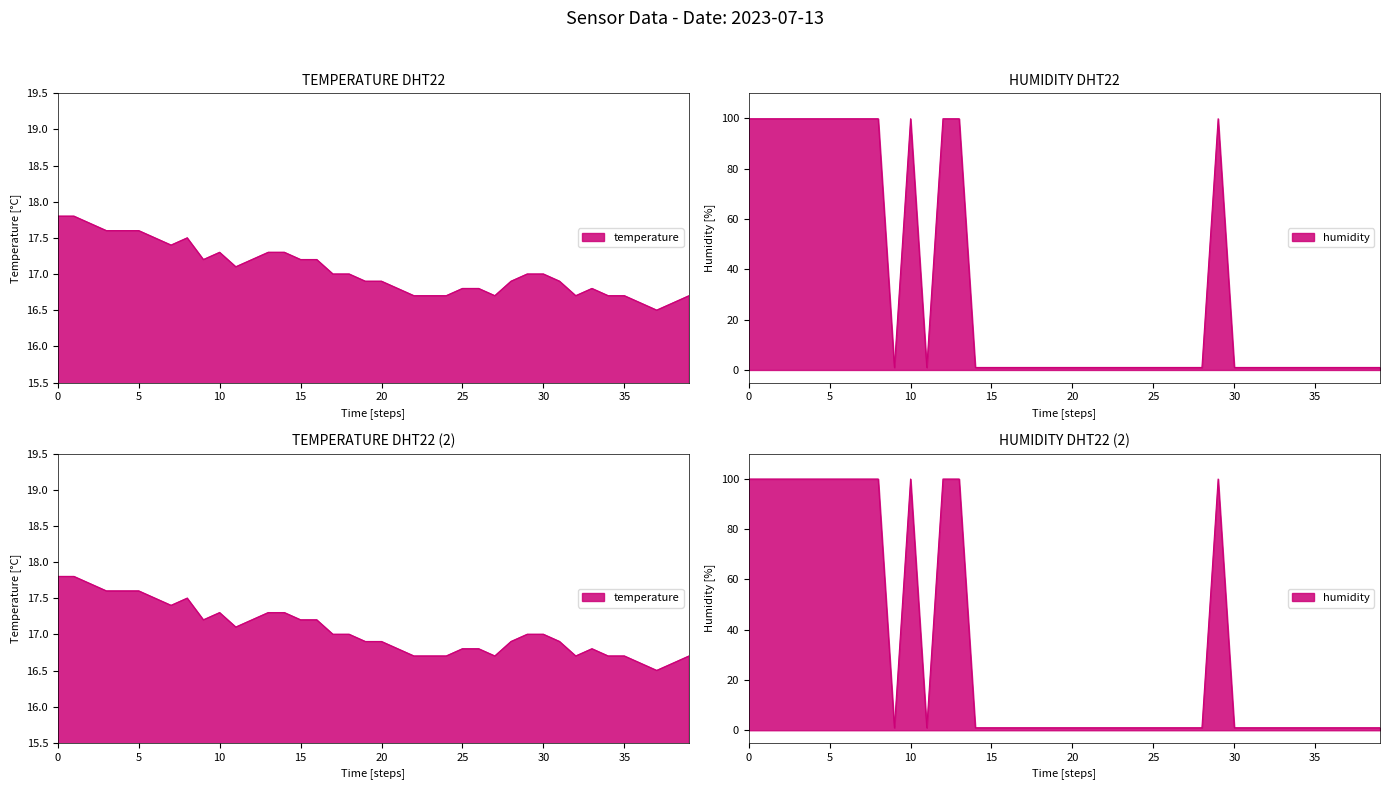

What is the total value across all series at 00:00?

117.7